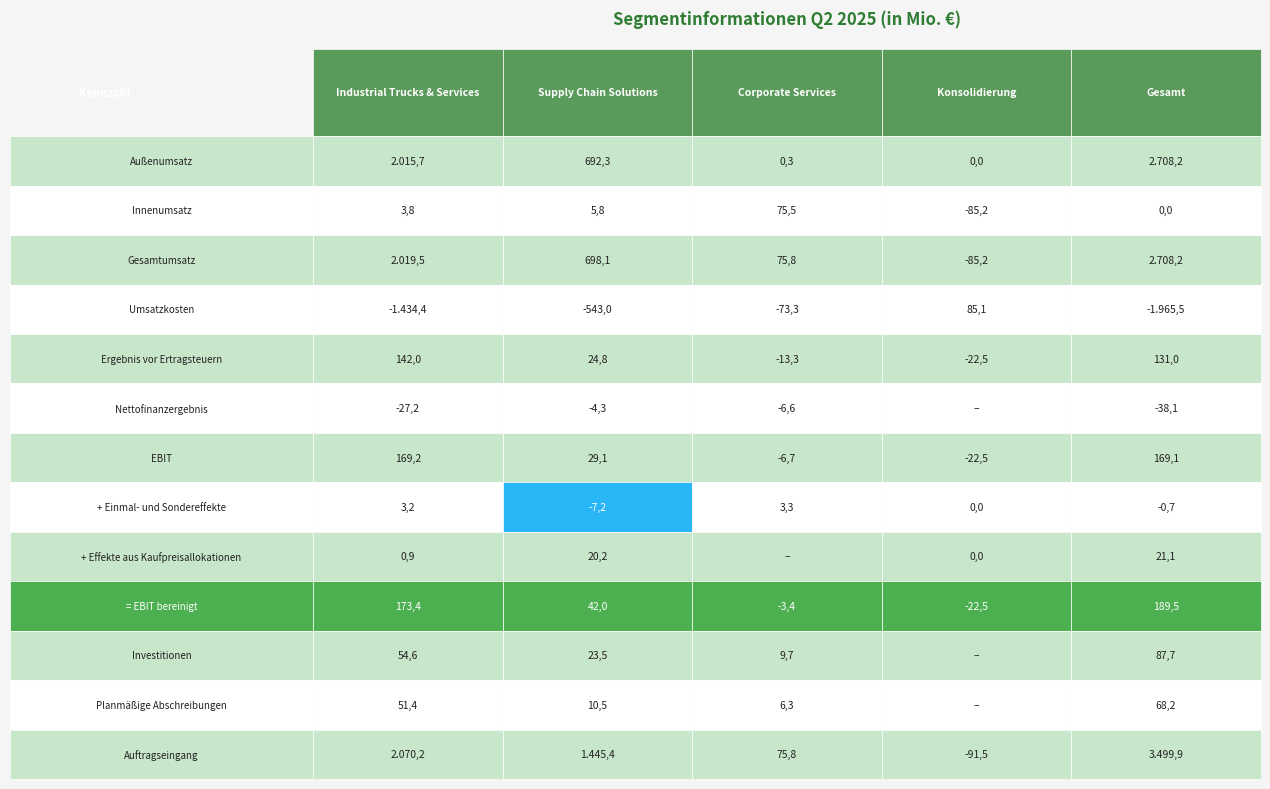

What is the lowest value of the Industrial Trucks & Services series?

-1434.4